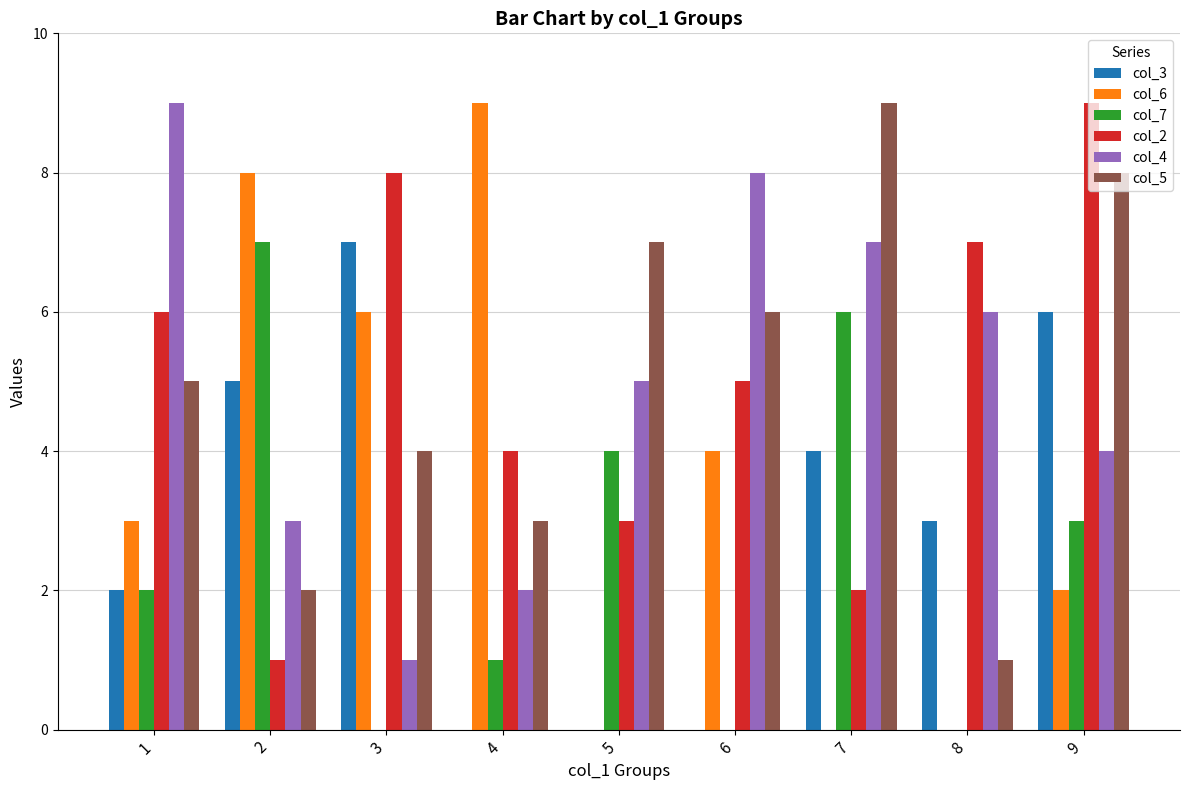

The col_3 series shows -4 at 4. True or false?

False